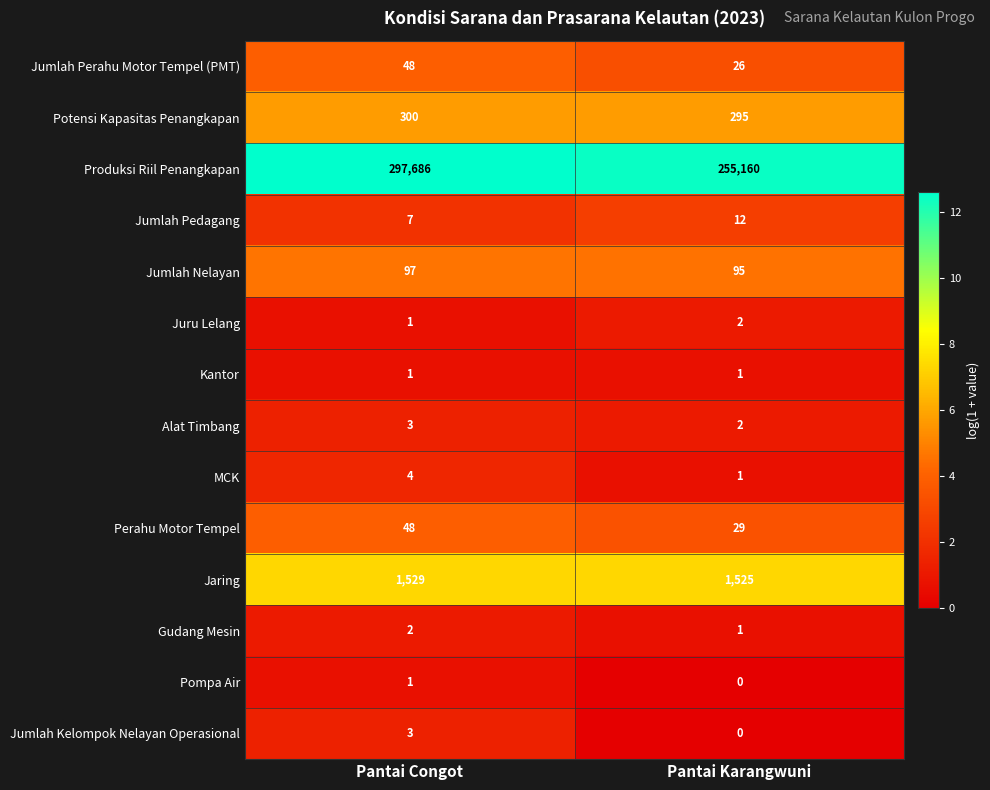

What is the minimum value for Produksi Riil Penangkapan?

255160